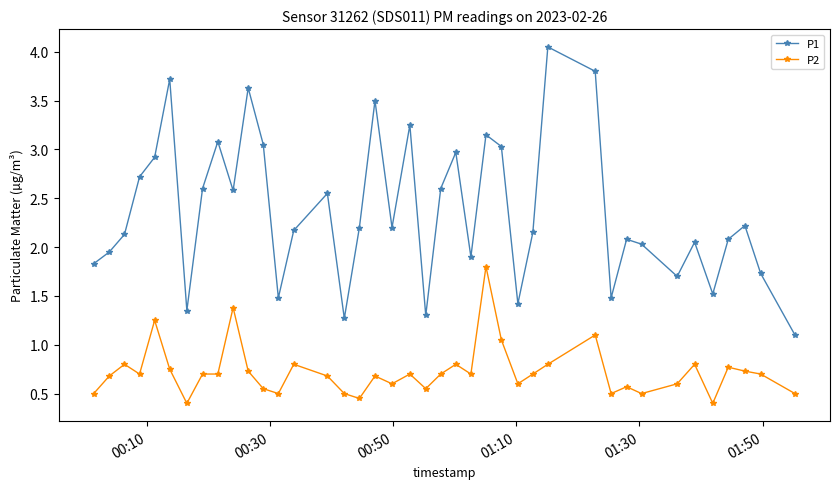

What is the minimum value shown in the chart?

0.4